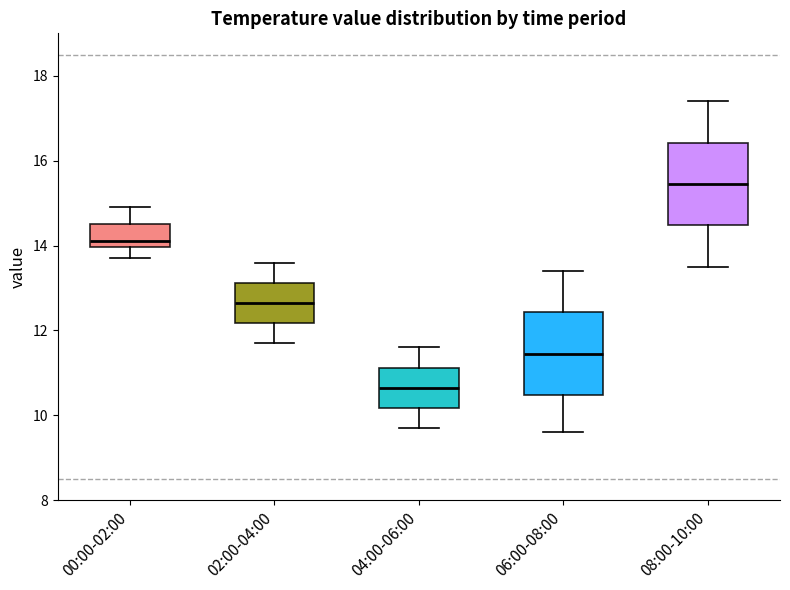

Reading left to right, transcribe this box plot: for each box, give where its median line is, the range the box spans, and where its two whiskers end, as read against the y-axis. The values are not printed on the chart, so give them approximately, as read against the axis.

00:00-02:00: median 14.2, box 14.0 to 14.6, whiskers 13.8 to 15.0
02:00-04:00: median 12.6, box 12.2 to 13.2, whiskers 11.8 to 13.6
04:00-06:00: median 10.6, box 10.2 to 11.2, whiskers 9.8 to 11.6
06:00-08:00: median 11.4, box 10.4 to 12.4, whiskers 9.6 to 13.4
08:00-10:00: median 15.4, box 14.4 to 16.4, whiskers 13.6 to 17.4